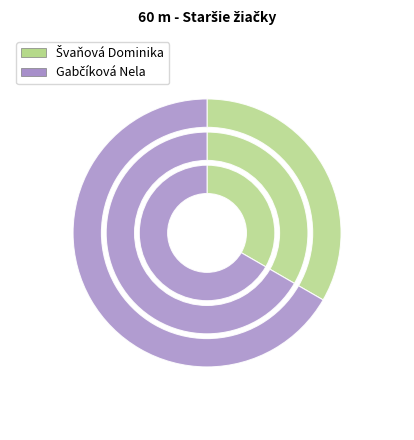

Which slice is the smallest?

Švaňová Dominika